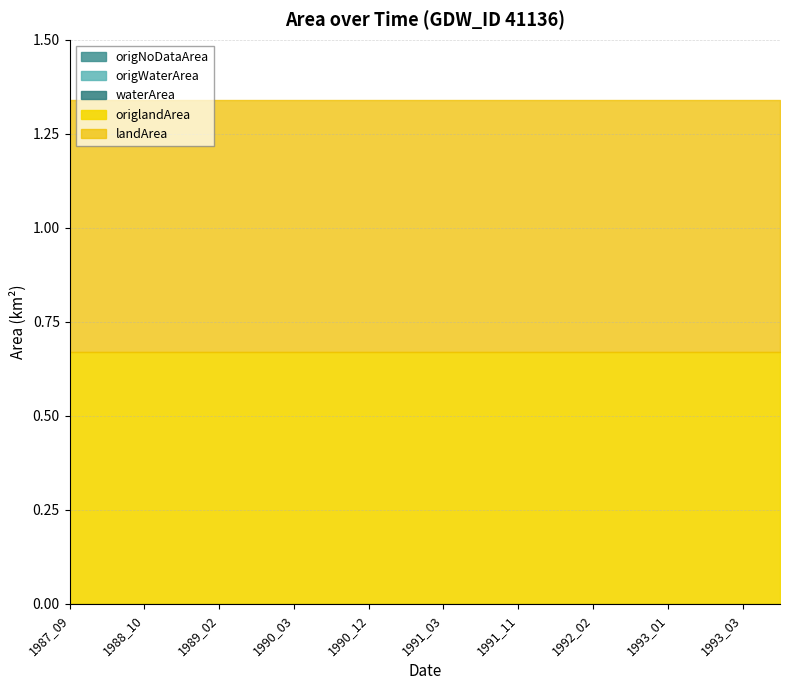

True or false: origNoDataArea and landArea intersect in this chart.

False